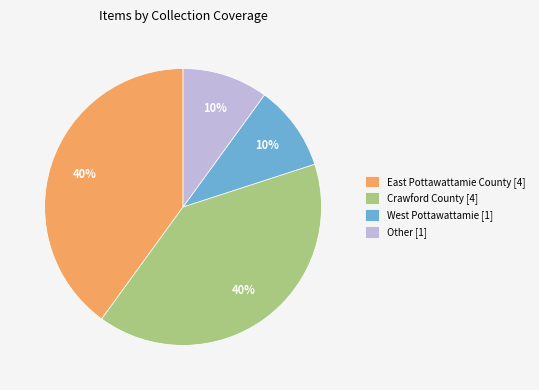

True or false: West Pottawattamie [1] accounts for 10% of the total.

True